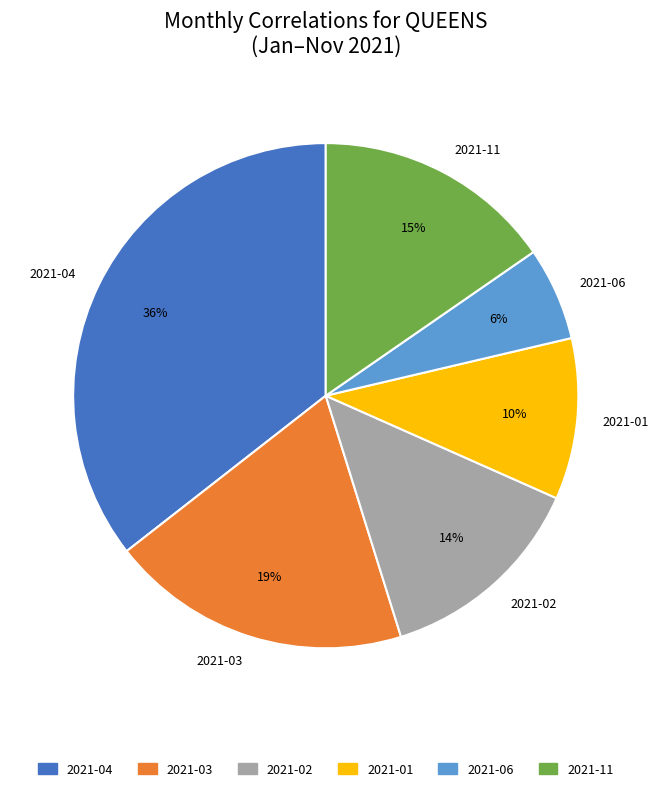

How many slices are in this pie chart?

6